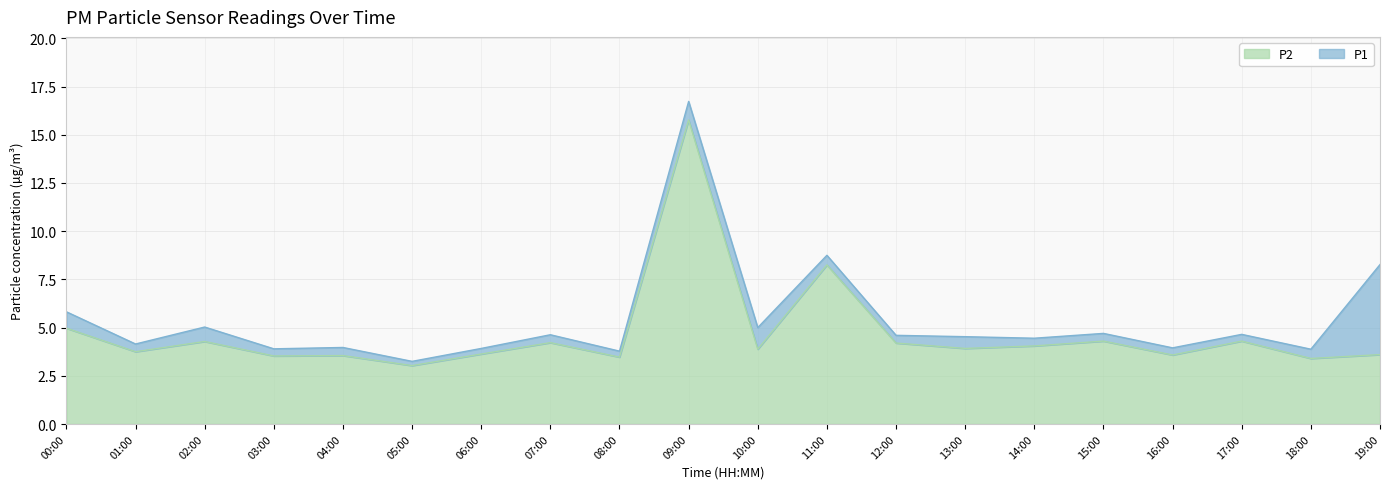

What are all the series names shown in the legend?

P2, P1